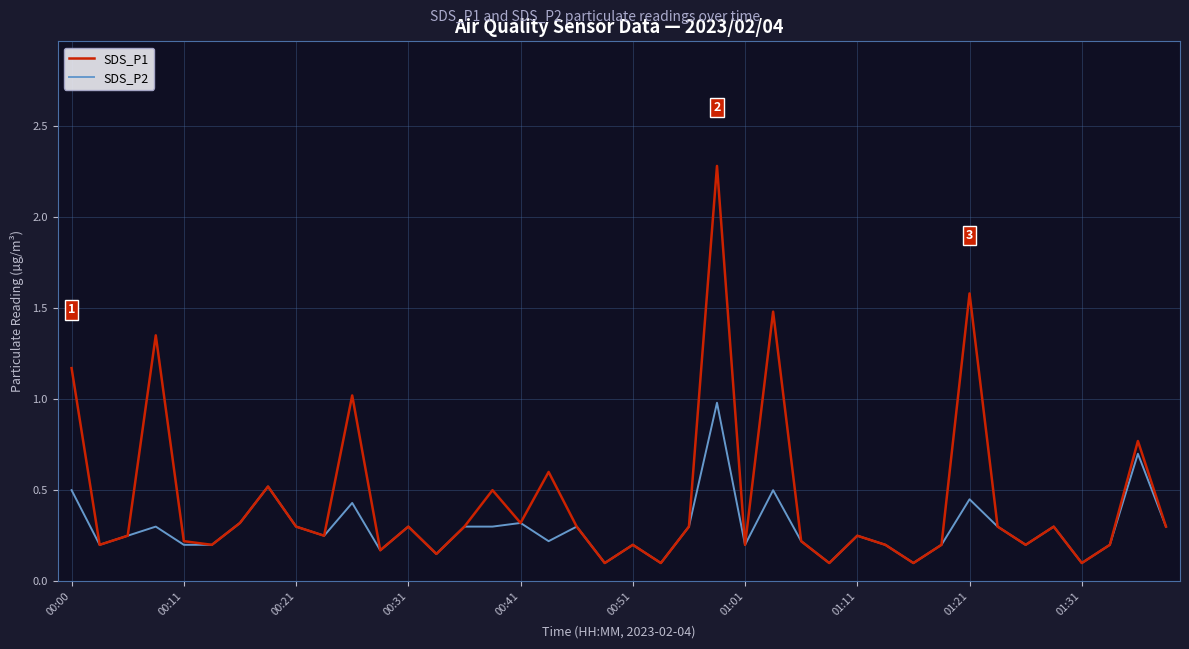

List the series in order of their peak value, lowest first.

SDS_P2, SDS_P1